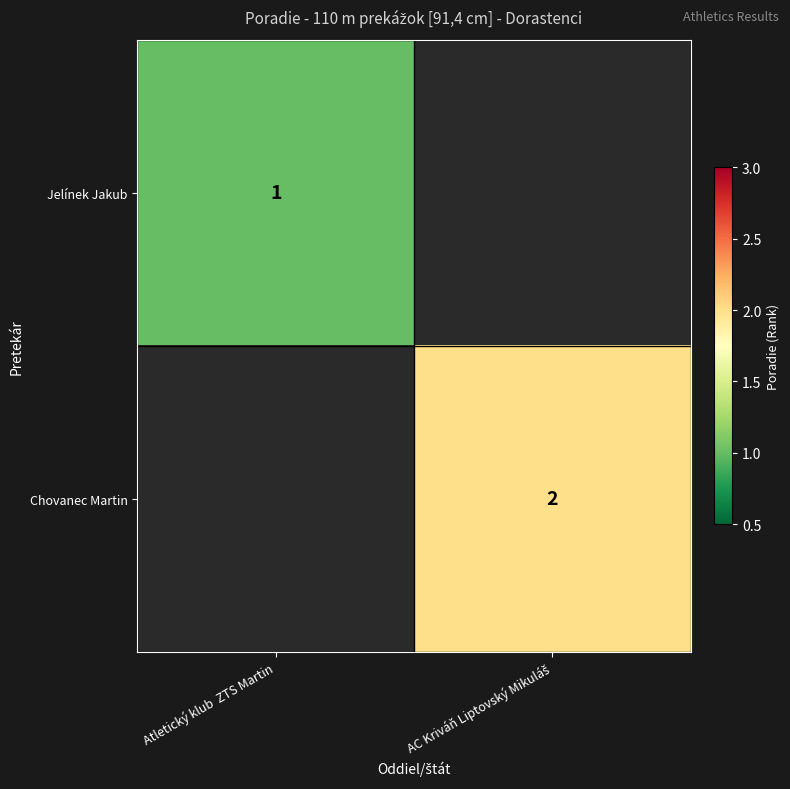

The Jelínek Jakub series shows 1 at Atletický klub  ZTS Martin. True or false?

True